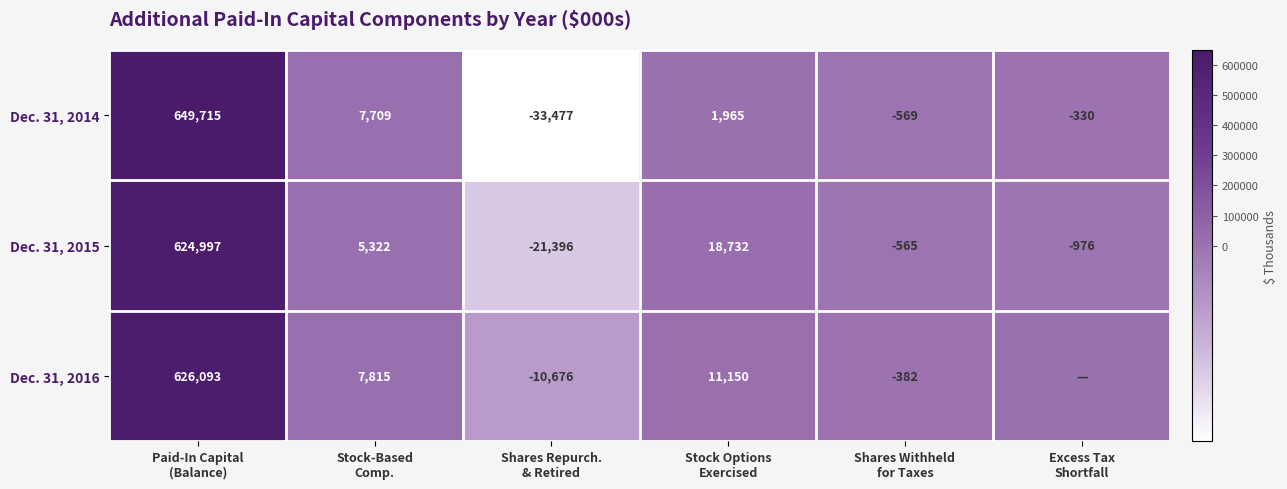

What is the average value of the Dec. 31, 2015 series?

104352